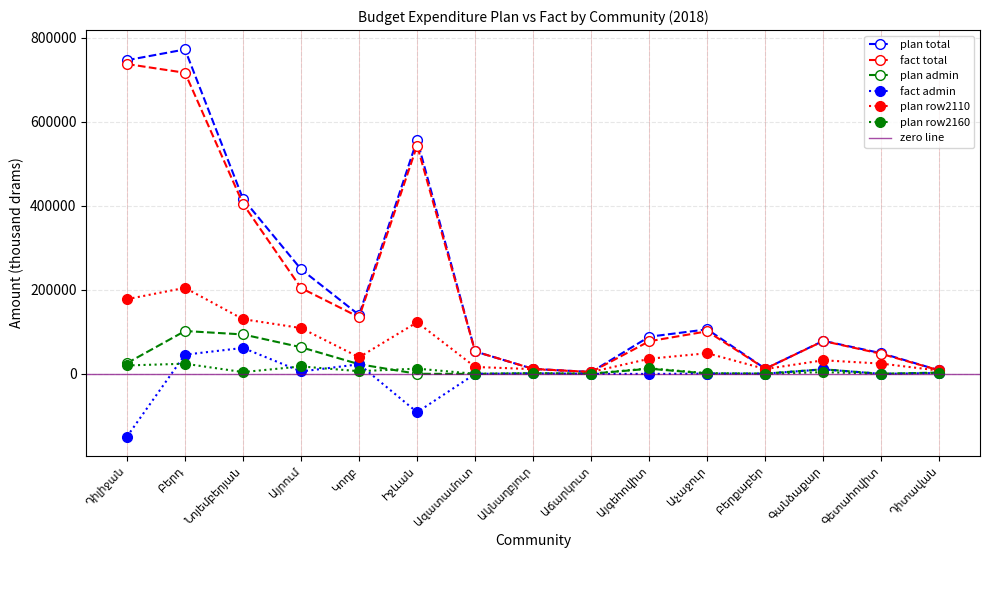

Between Գանձաքար and Այրում, which is larger?

Այրում